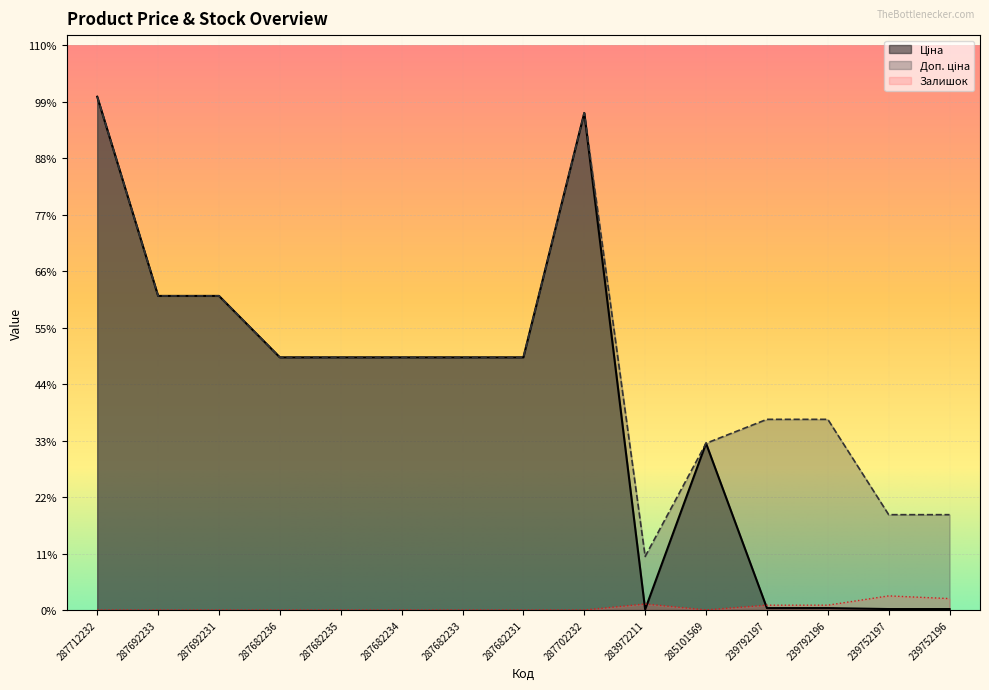

At which category does Доп. ціна reach its first local valley?

283972211